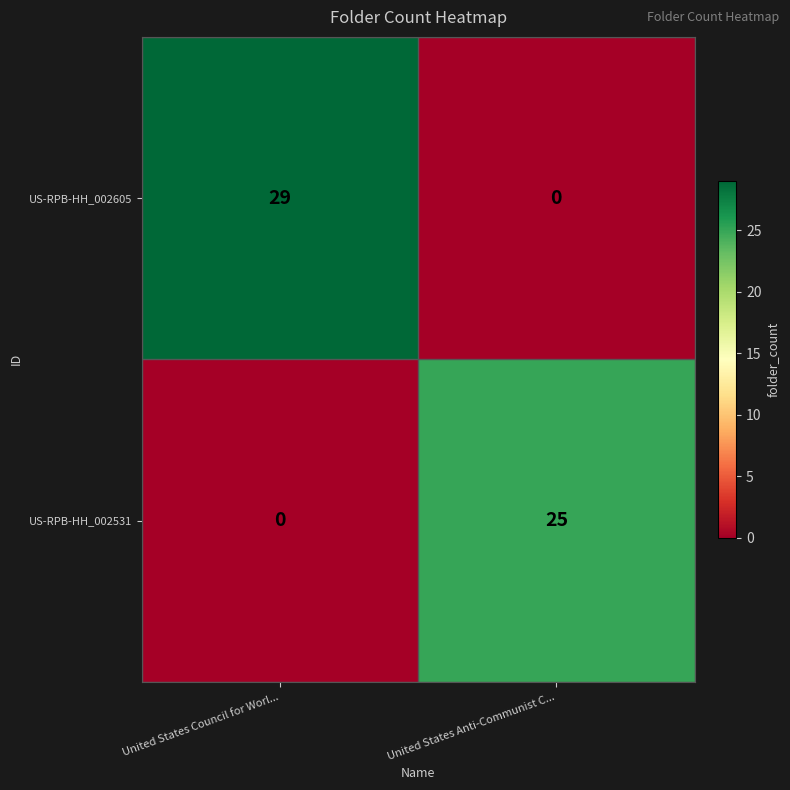

True or false: US-RPB-HH_002605 has a value of 49 at United States Council for Worl....

False